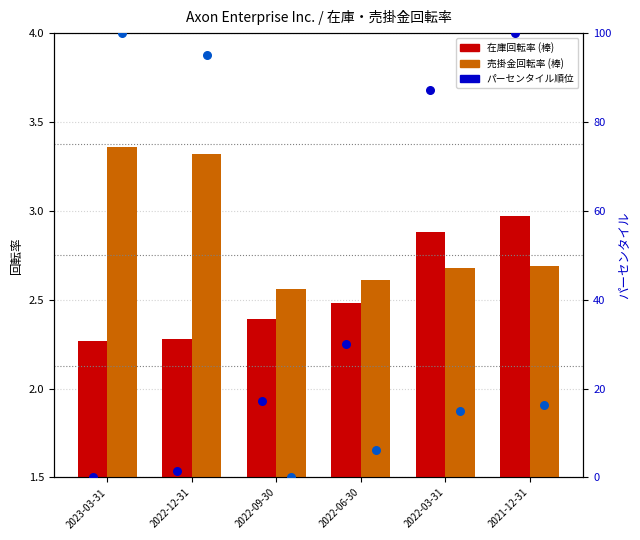

Which series reaches the maximum Y coordinate?

在庫回転率 パーセンタイル